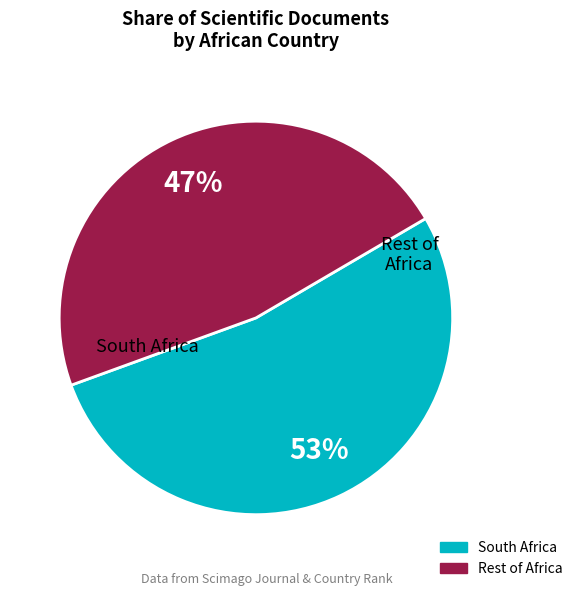

Does any single category account for the majority?

Yes